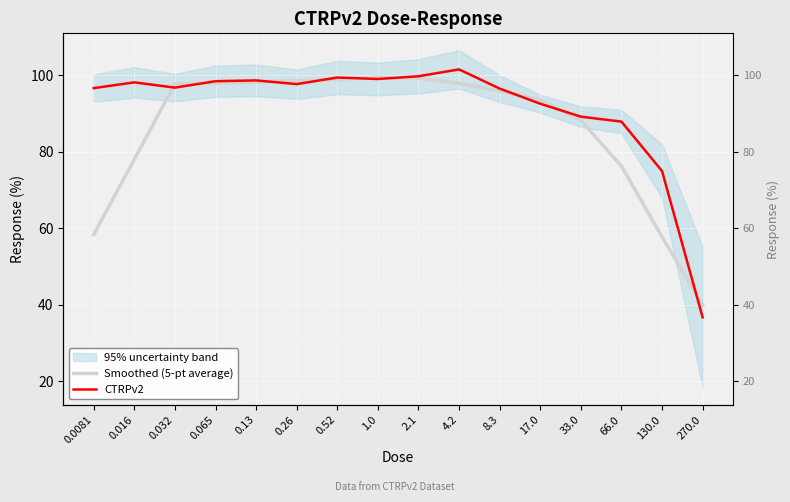

List the labels in order of CTRPv2 value, largest first.

4.2, 2.1, 0.52, 1.0, 0.13, 0.065, 0.016, 0.26, 0.032, 0.0081, 8.3, 17.0, 33.0, 66.0, 130.0, 270.0